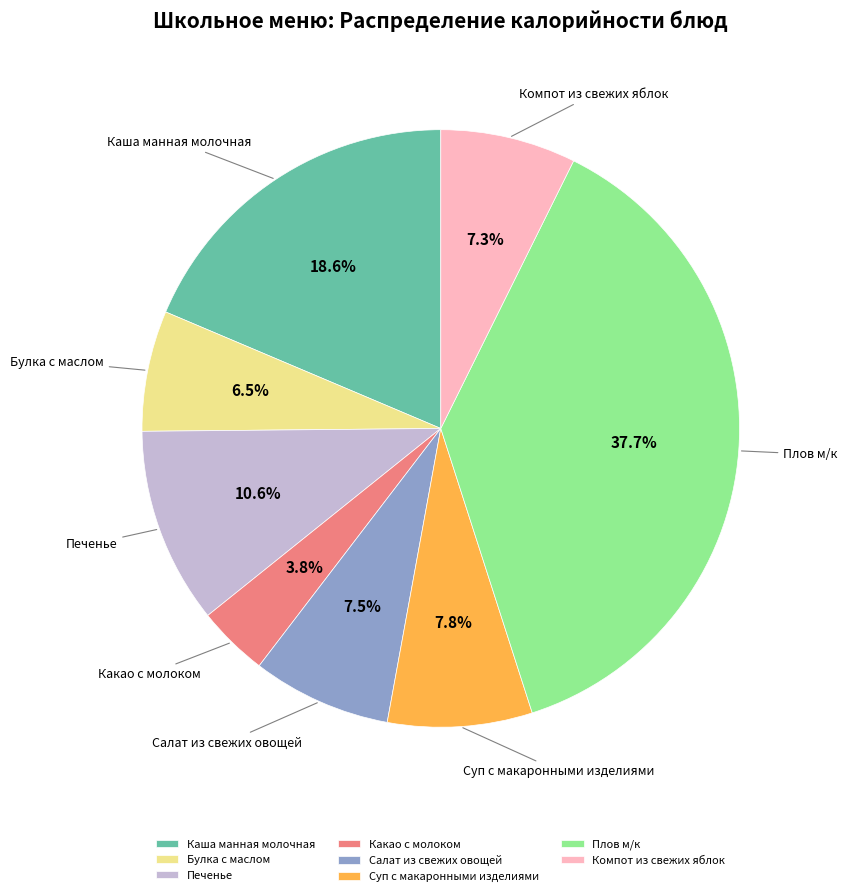

How many slices are in this pie chart?

8